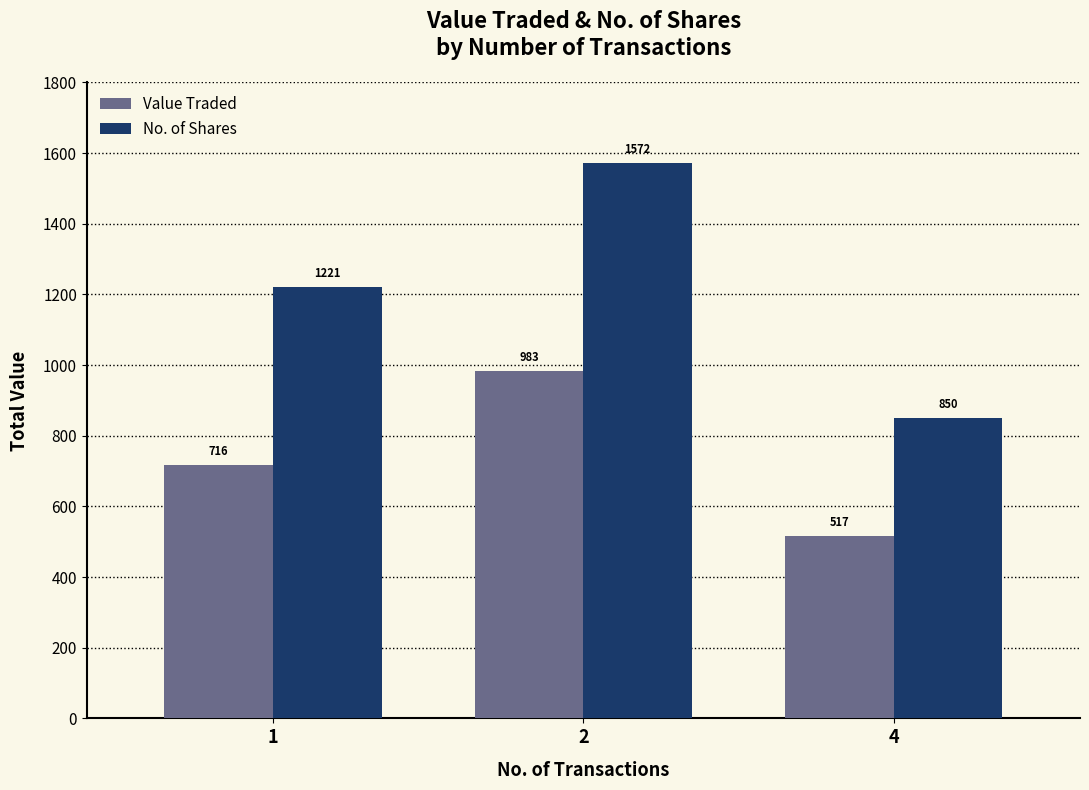

The Value Traded series shows 450 at 2. True or false?

False